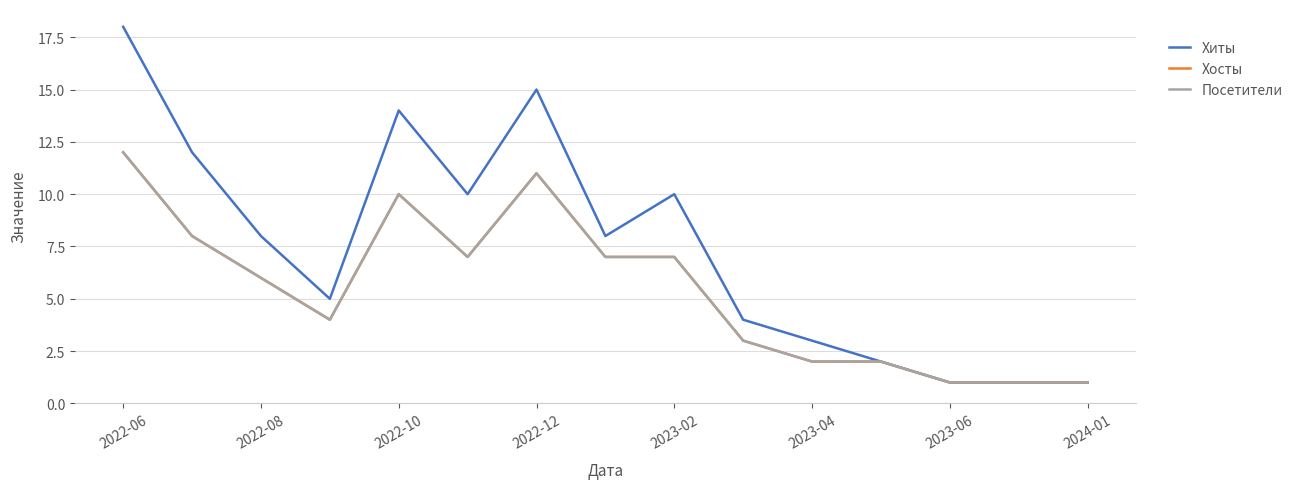

Does the chart have visible grid lines?

Yes